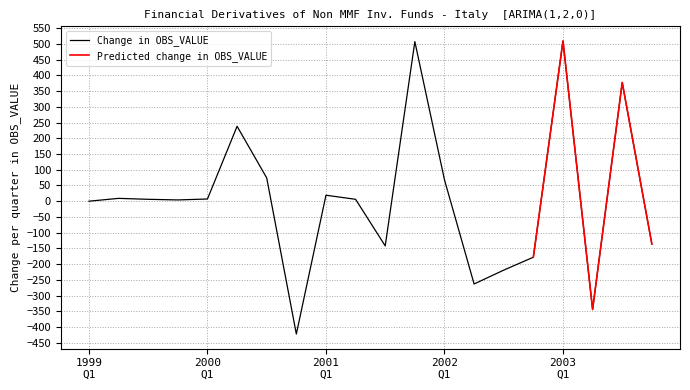

What is the minimum value for Change in OBS_VALUE?

-422